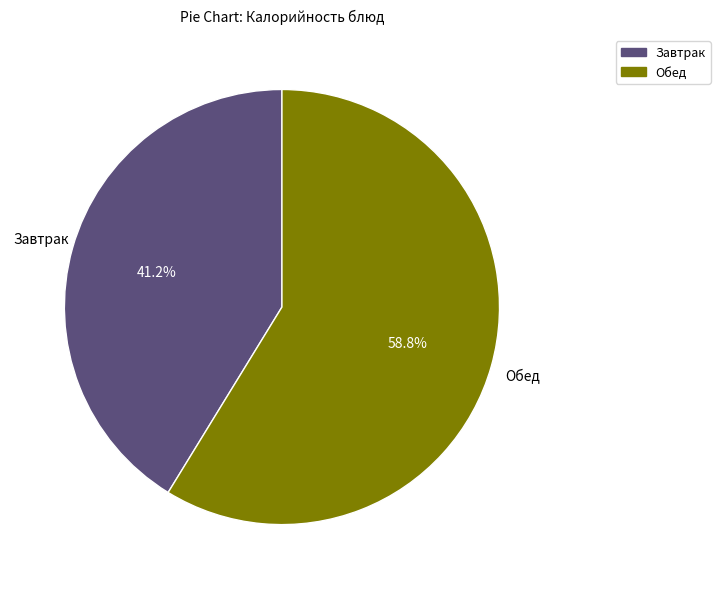

Is there a majority slice in this chart?

Yes